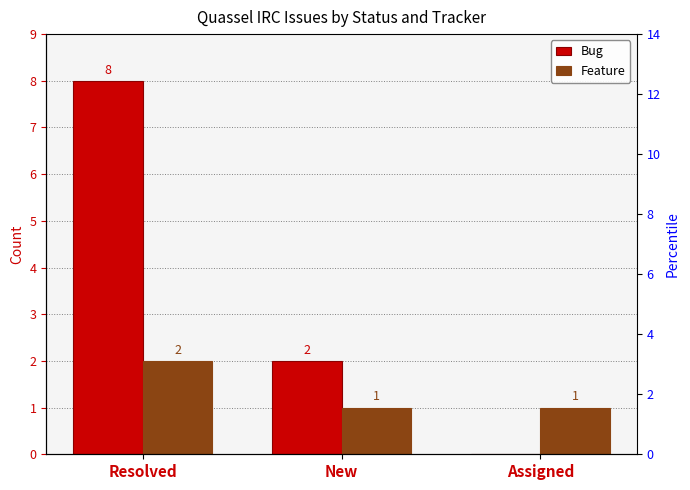

Between Assigned and Resolved, which is larger?

Resolved